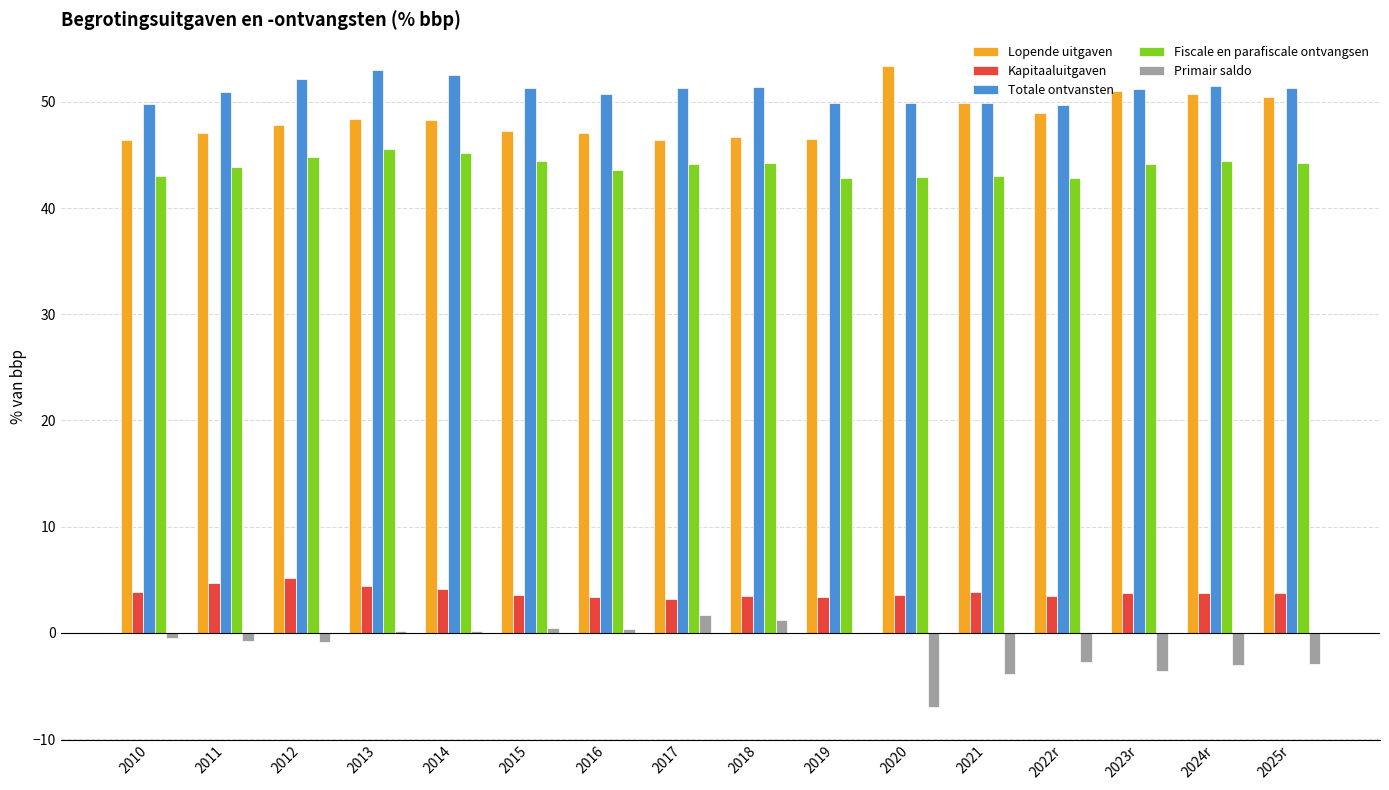

What is the sum of all Totale ontvansten values?

816.7